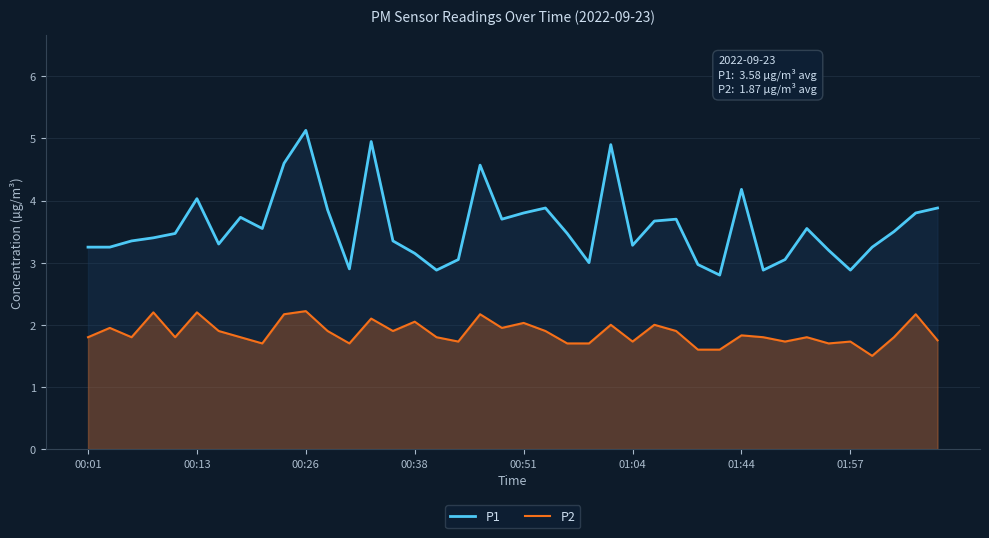

At how many categories does at least one series exceed 2?

40